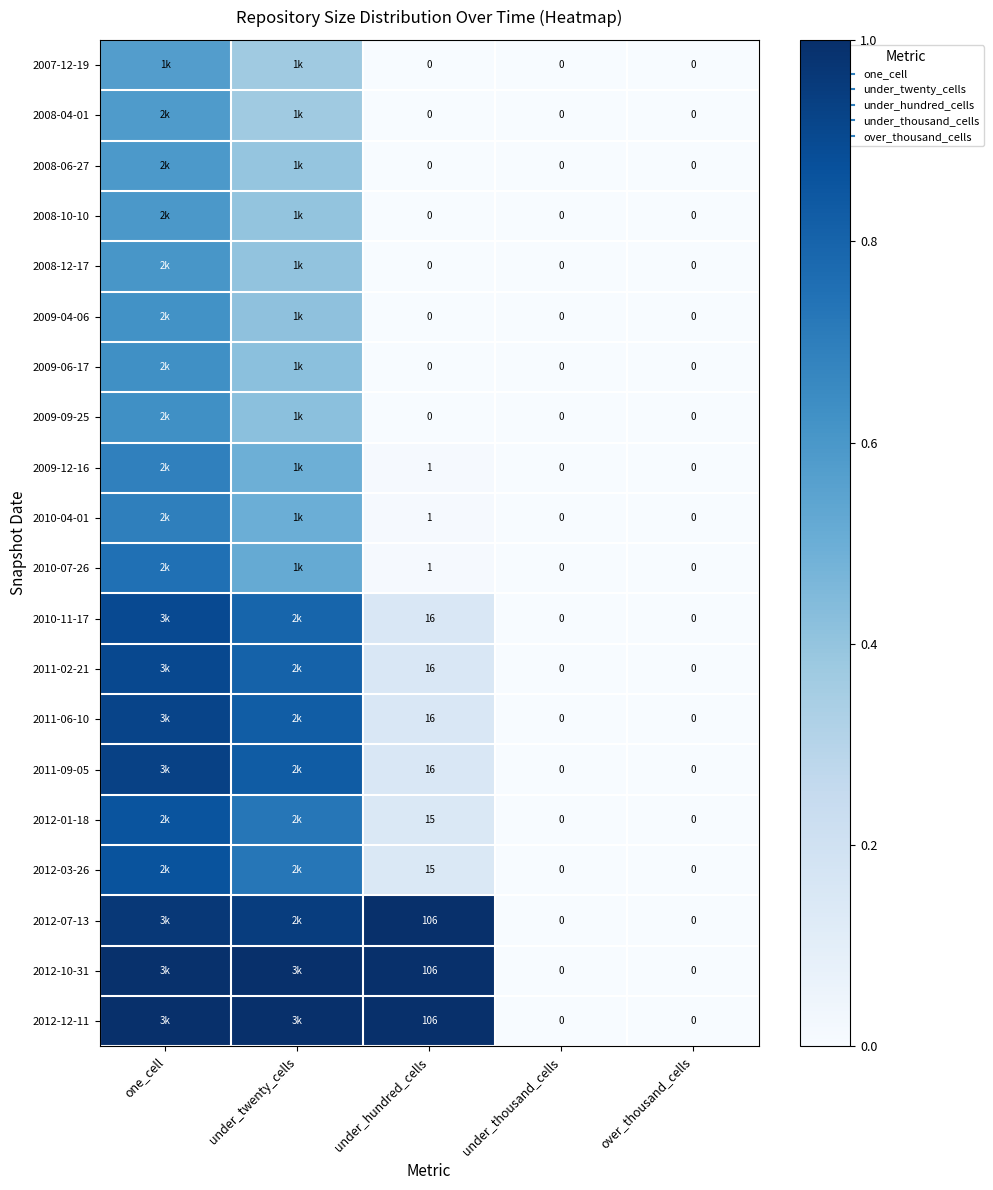

True or false: 2009-04-06 has a value of -0.4 at over_thousand_cells.

False